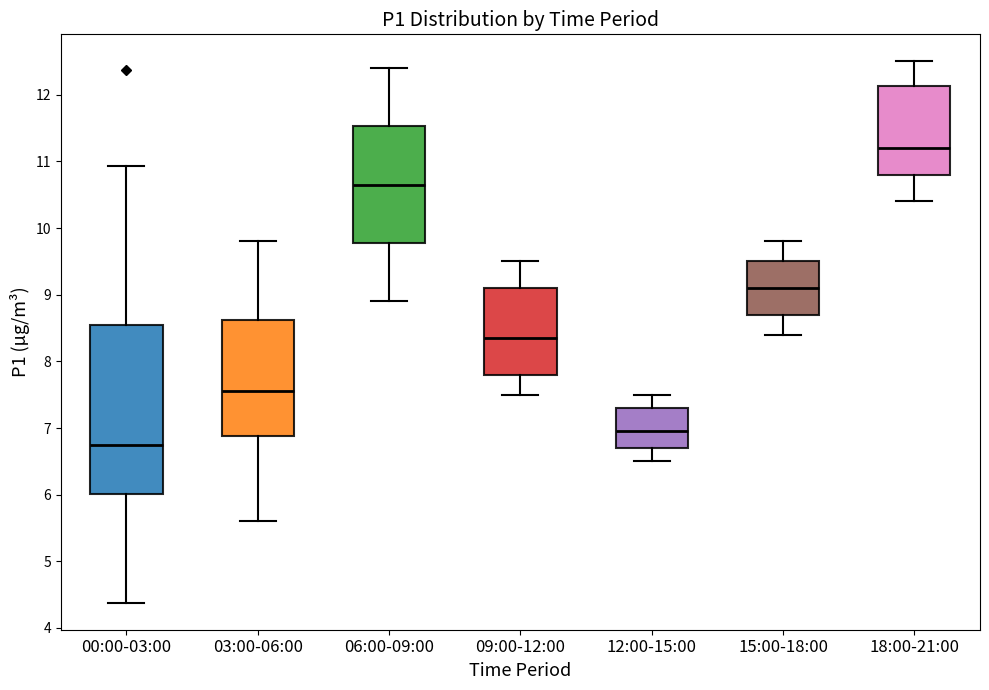

Where is the lower edge of the box for 15:00-18:00 on the y-axis? The values are not printed on the chart, so give them approximately, as read against the axis.

8.7